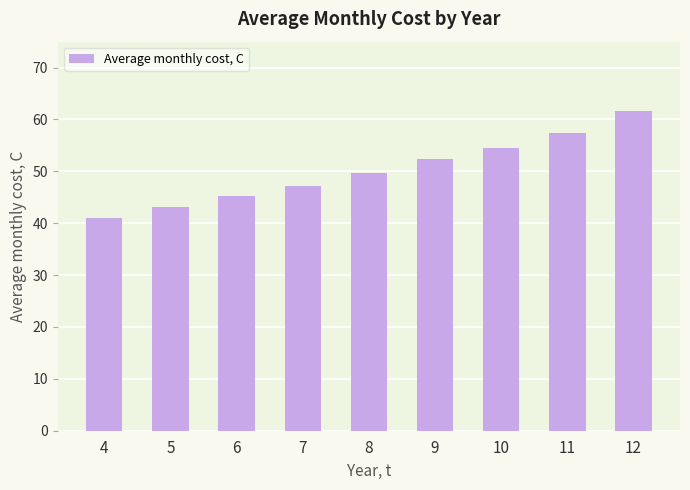

At which category does the chart reach its minimum across all series?

4